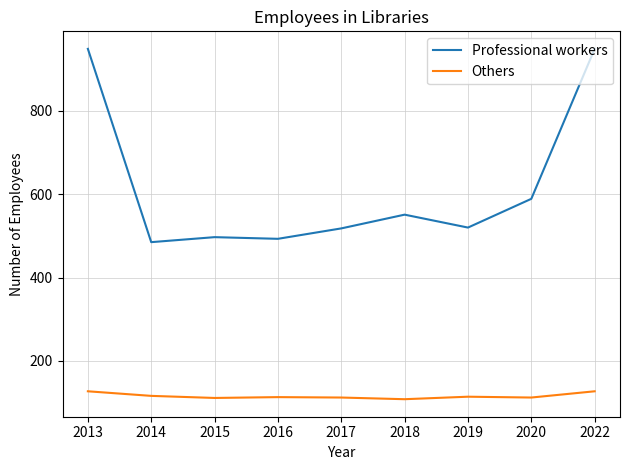

Is it true that Others equals 169 at 2022?

False